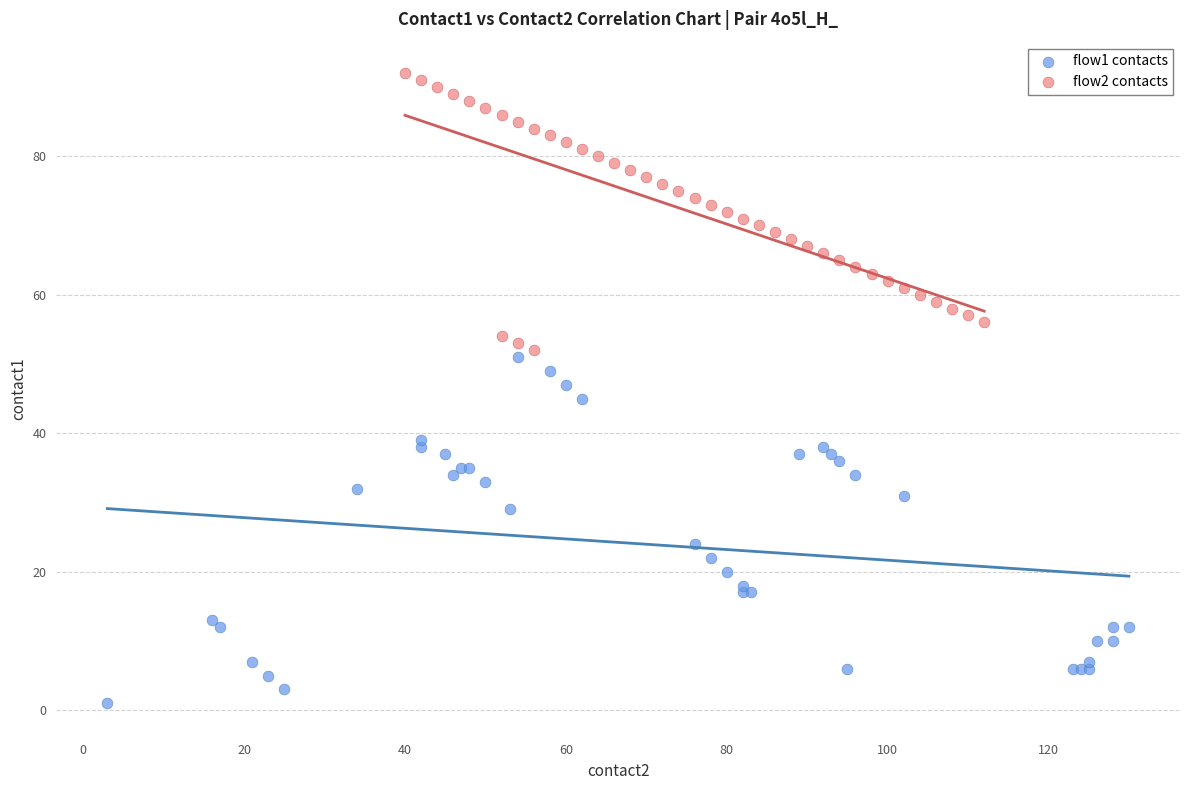

Which series contains the highest Y value?

flow2 contacts